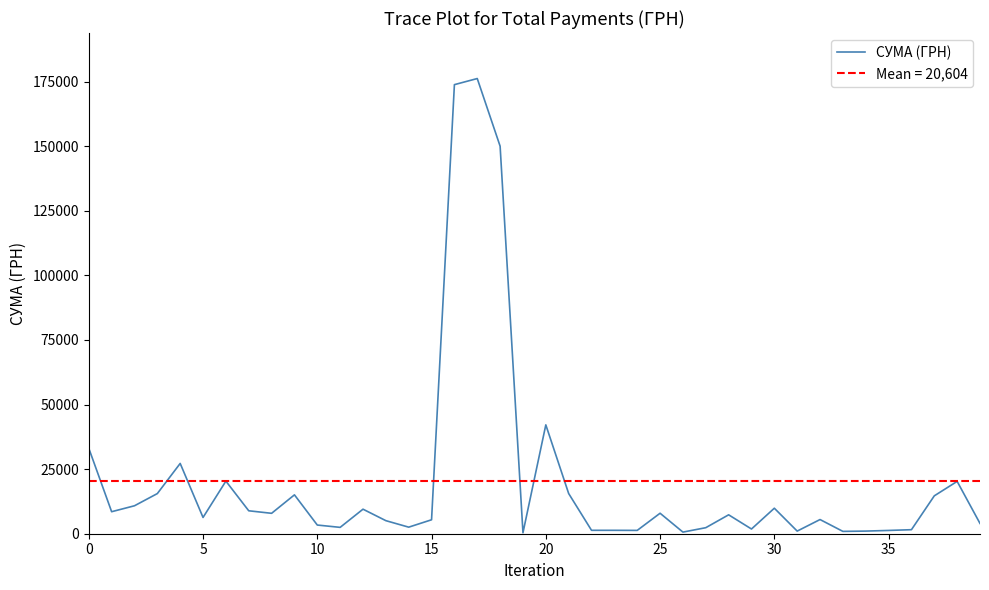

The value of СУМА (ГРН) at 20 is 67980.7. True or false?

False